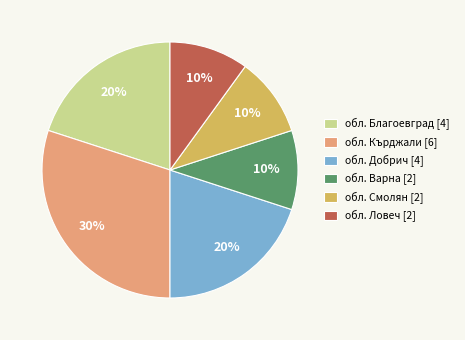

Count the number of slices in the pie.

6